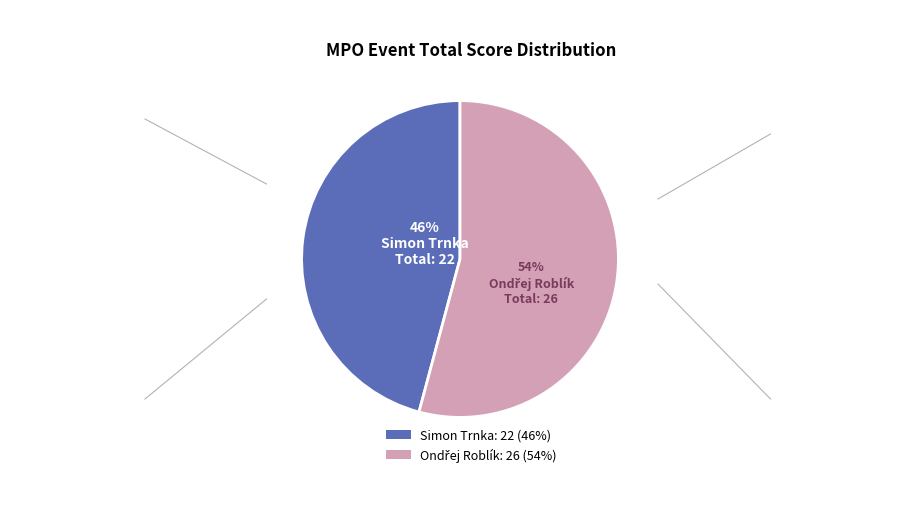

To the nearest percent, what is the difference between the largest and smallest slice percentages?

8%